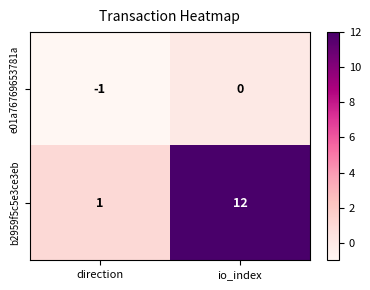

What is the difference between the highest and lowest values at direction?

2